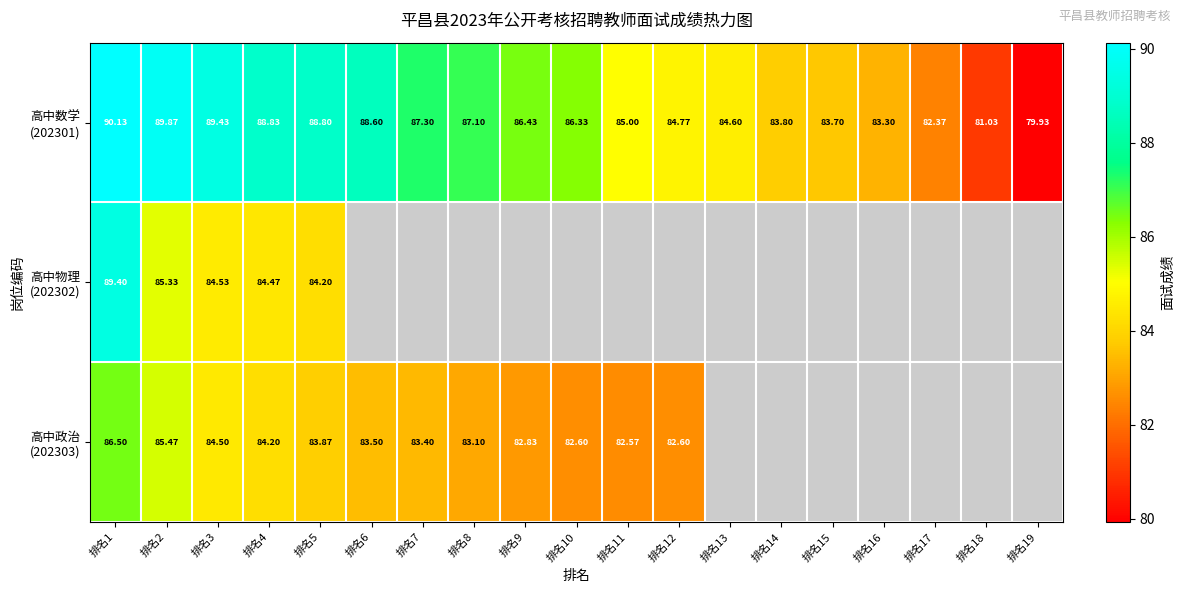

The value of 高中数学 (202301) at 排名19 is 79.9. True or false?

True